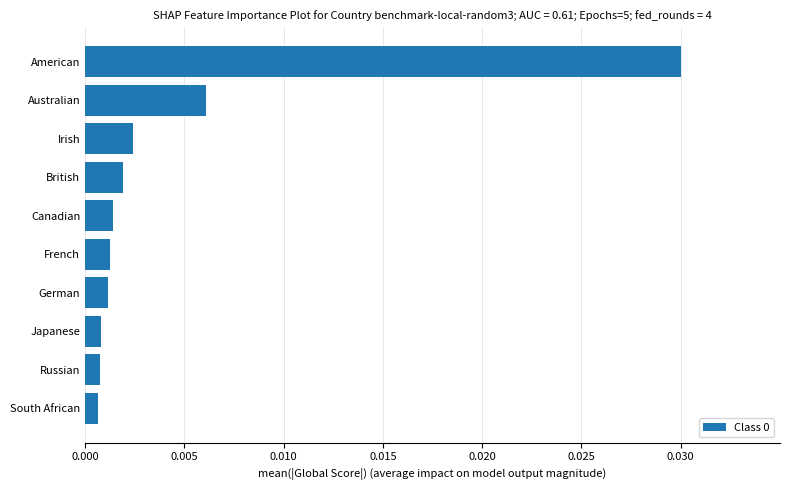

Count the number of categories in the chart.

10